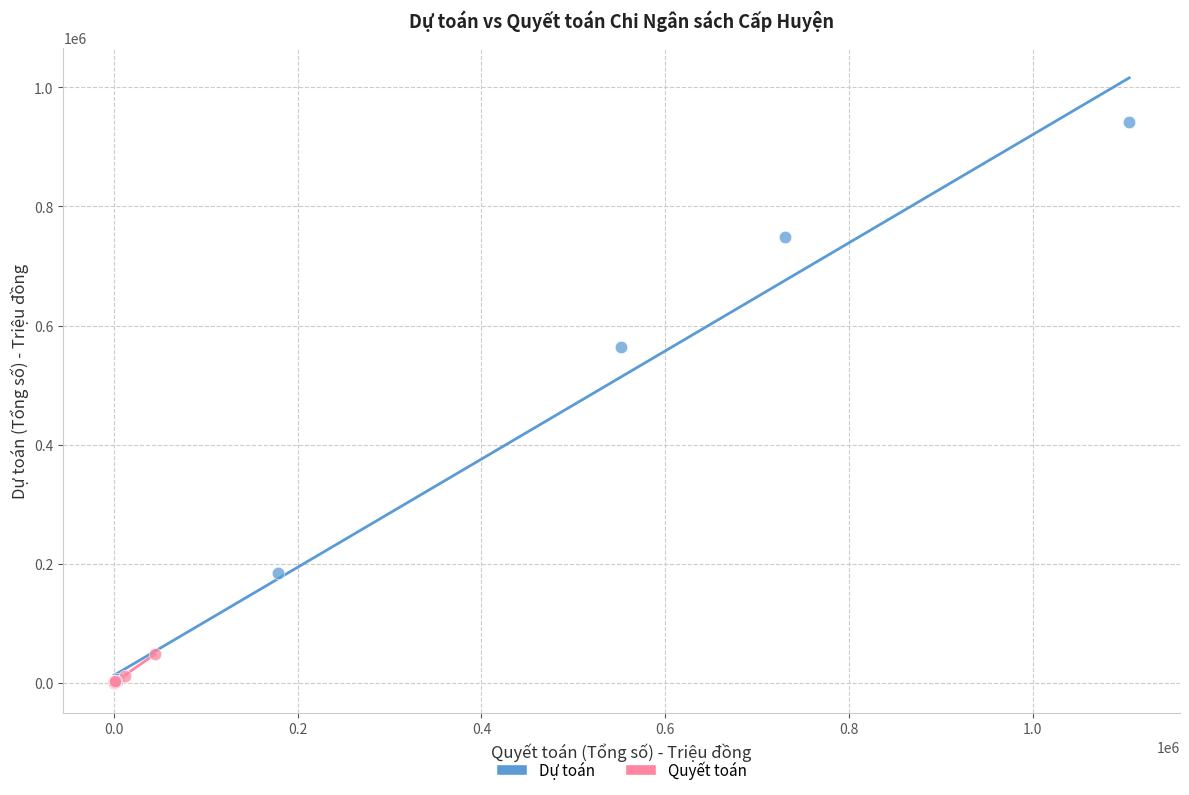

Which series contains the highest Y value?

Dự toán